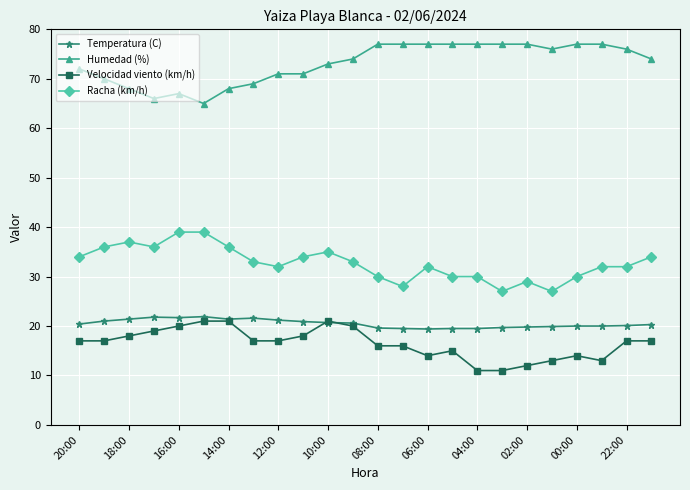

True or false: Velocidad viento (km/h) and Racha (km/h) cross at least once.

False